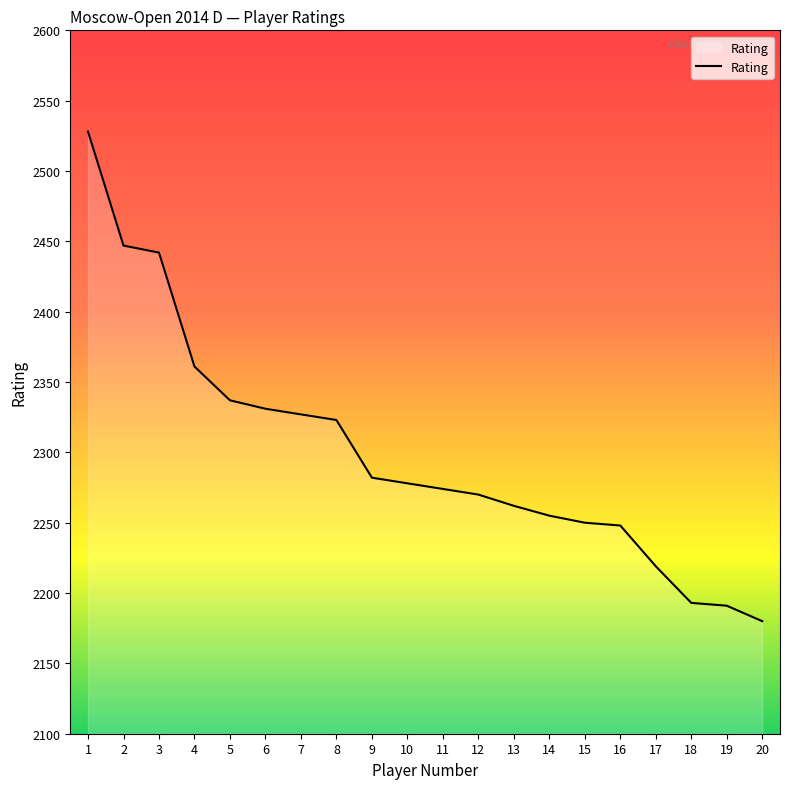

Which has a higher value, 4 or 1?

1